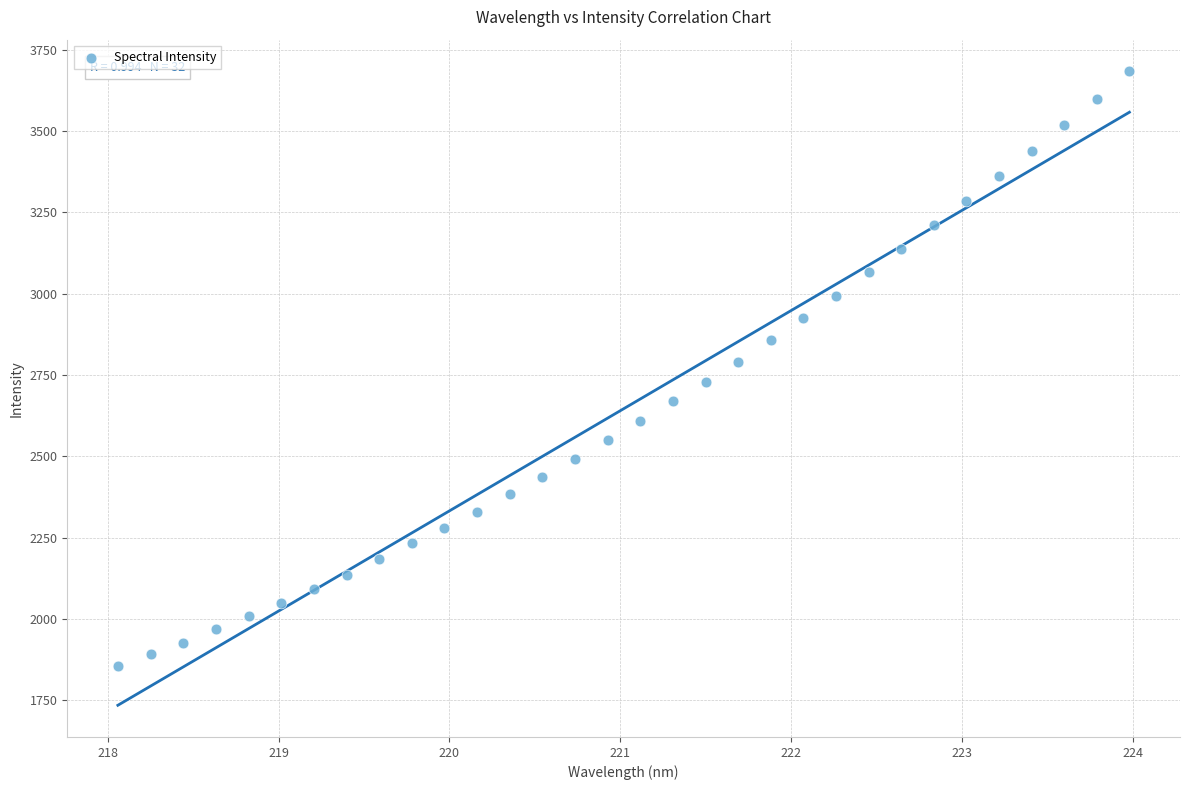

What is the range of Y values (max minus min)?

1827.8